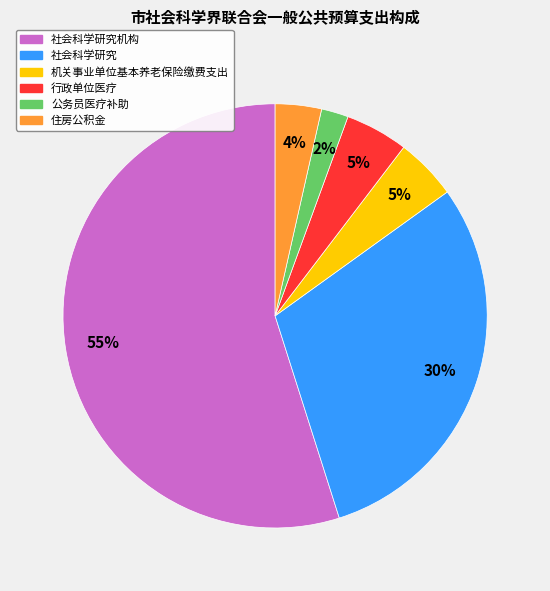

To the nearest percent, what is the average slice percentage?

17%